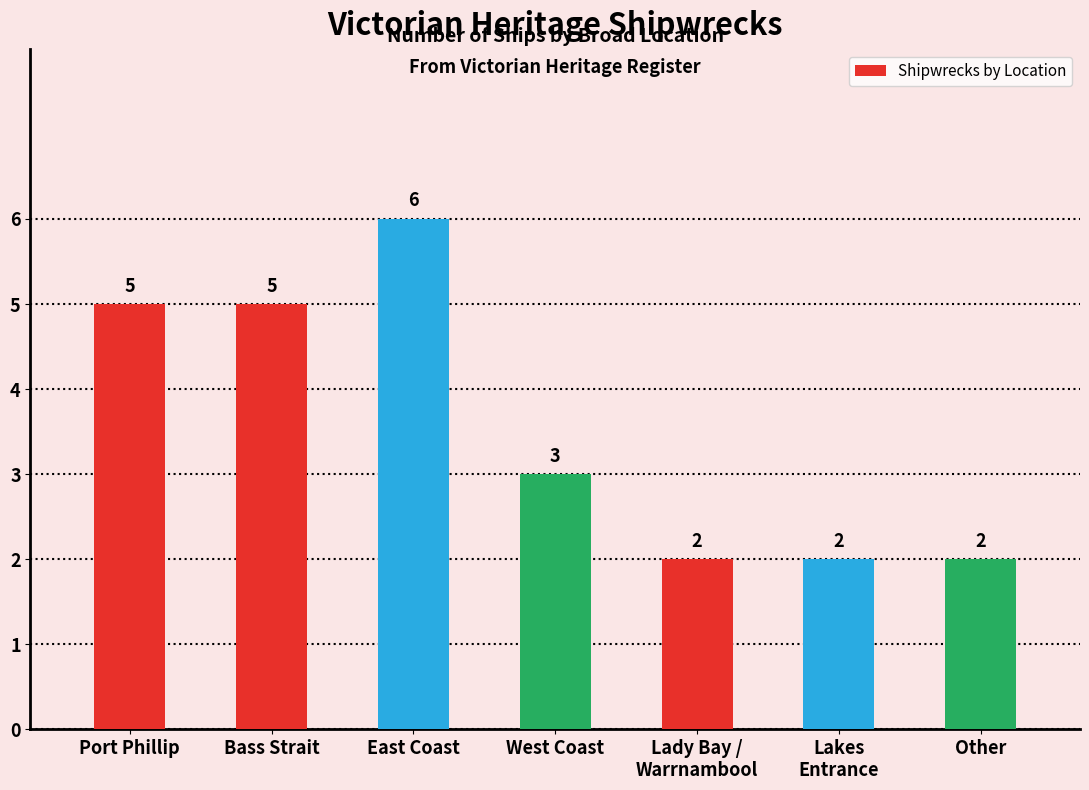

Approximately how many times larger is the value at Lakes
Entrance compared to West Coast?

0.7